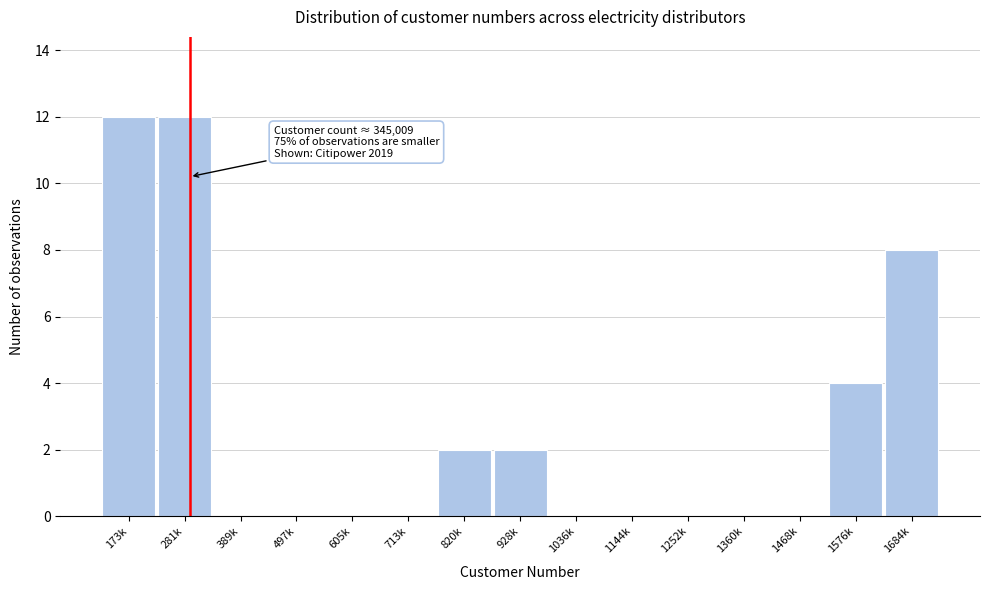

Reading right to left, extract all data points from this chart.

1684k=8	1576k=4	1468k=0	1360k=0	1252k=0	1144k=0	1036k=0	928k=2	820k=2	713k=0	605k=0	497k=0	389k=0	281k=12	173k=12